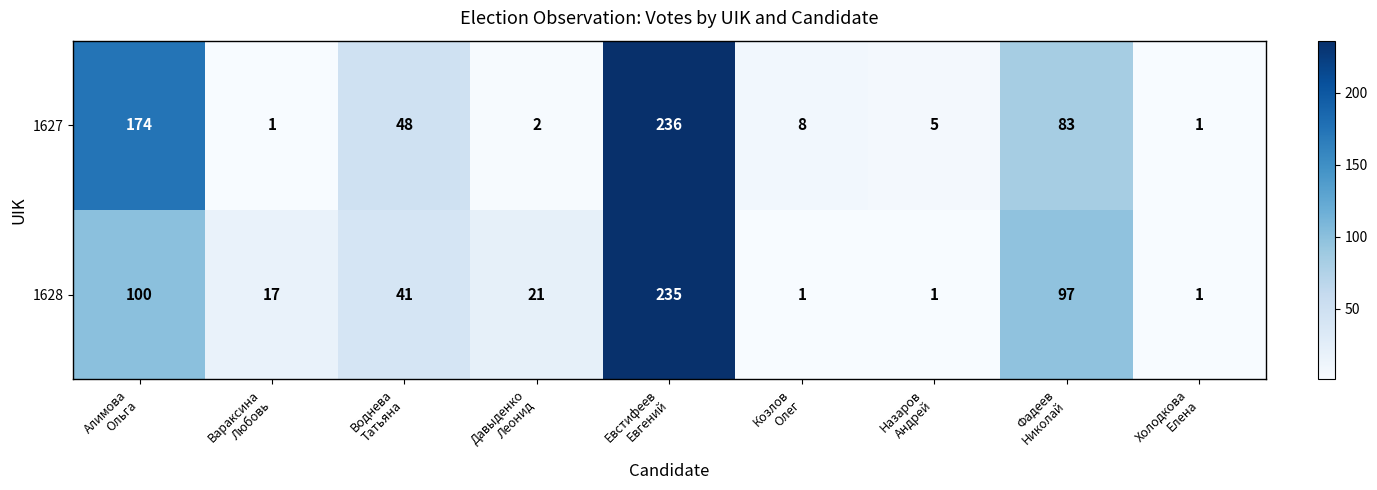

Which series has the widest spread of values?

1627